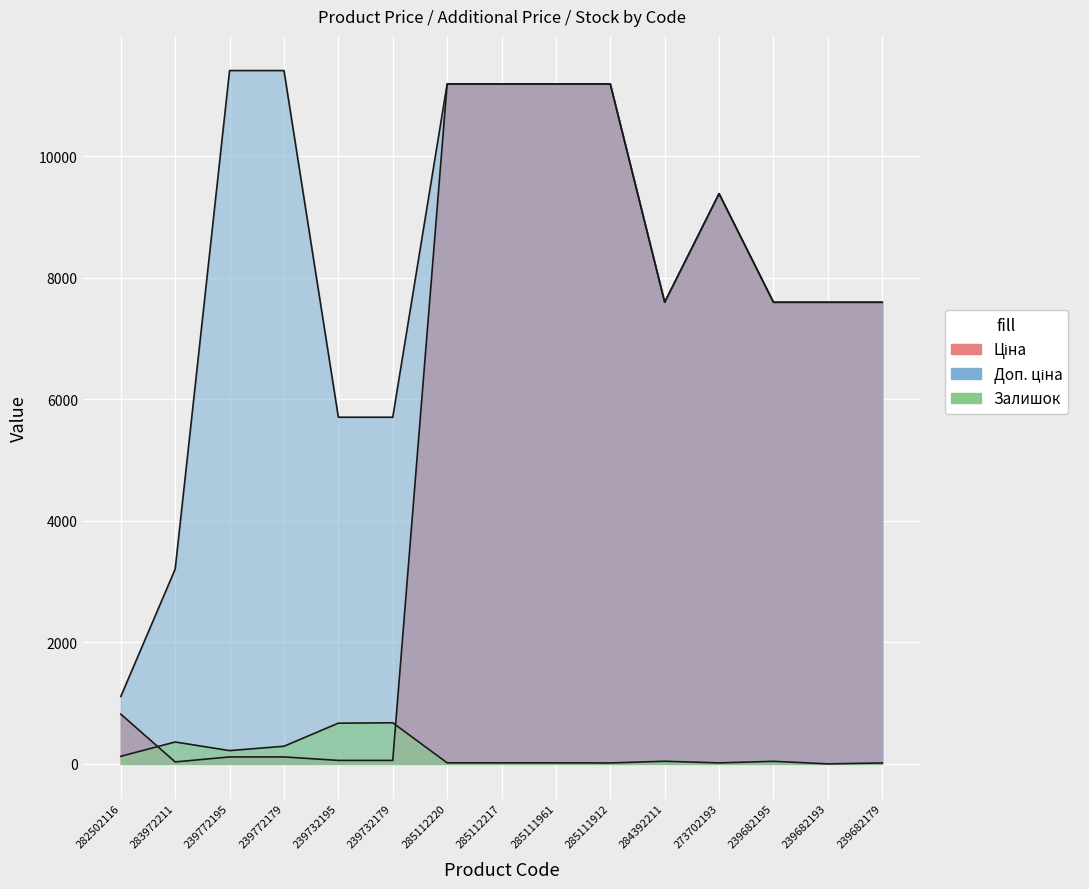

Is the value of Залишок at 282502116 greater than the value of Ціна at 239732195?

Yes